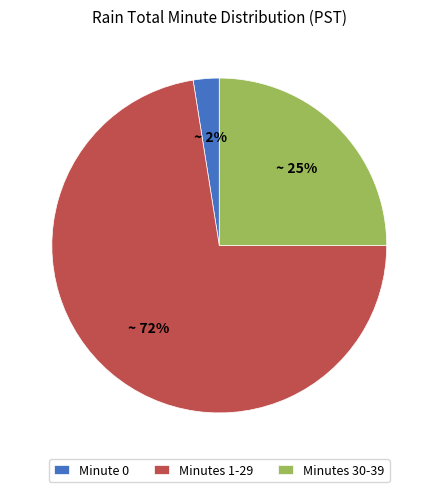

Which category has the biggest portion of the pie?

Minutes 1-29